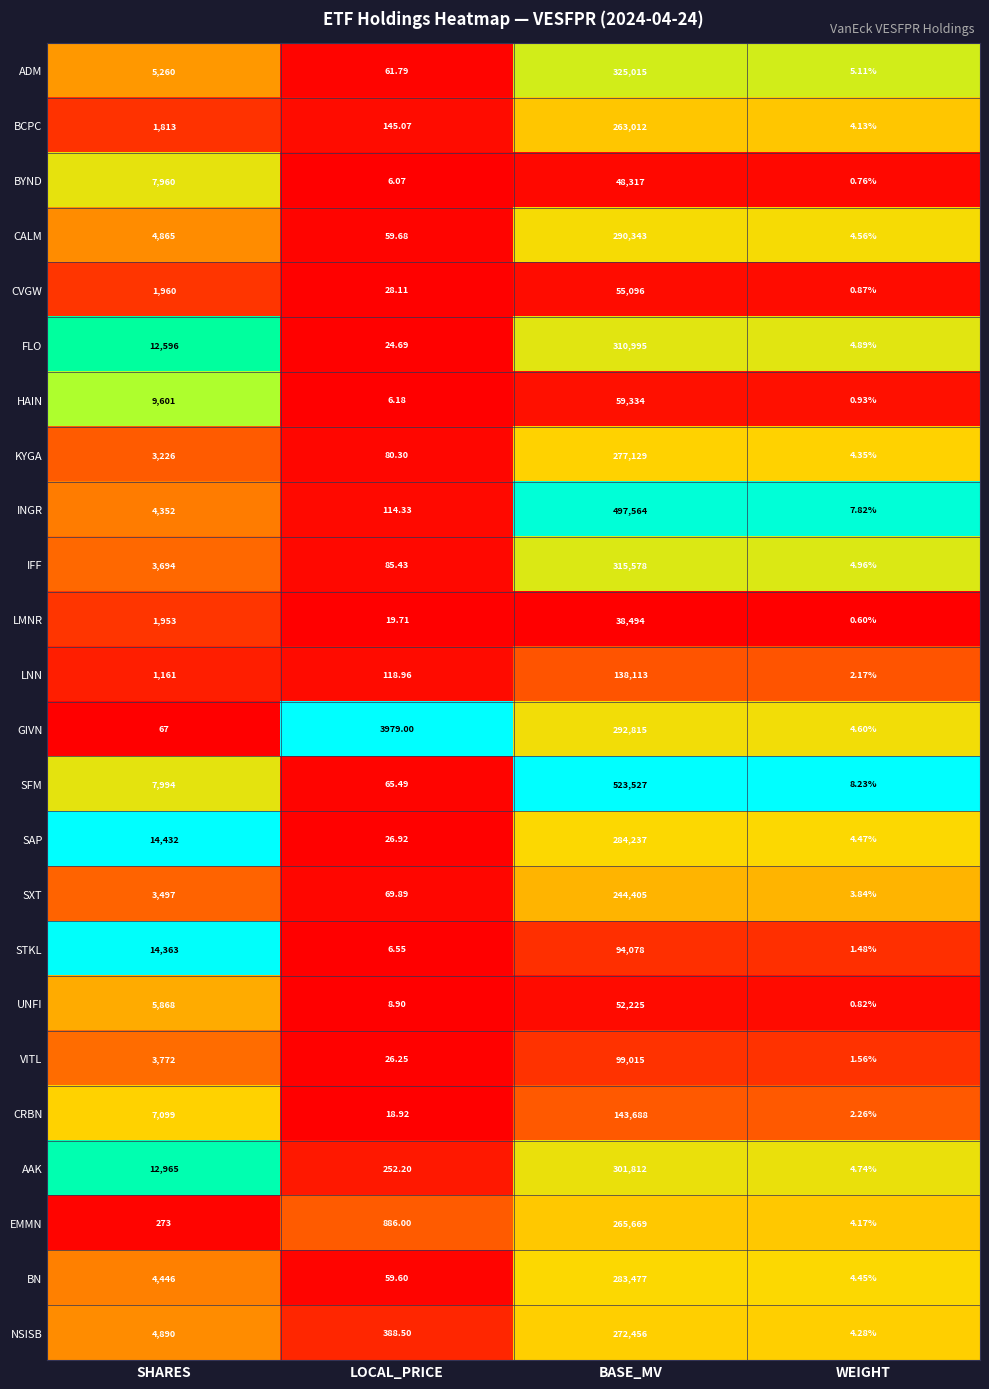

Which category has the highest value in the LMNR series?

BASE_MV